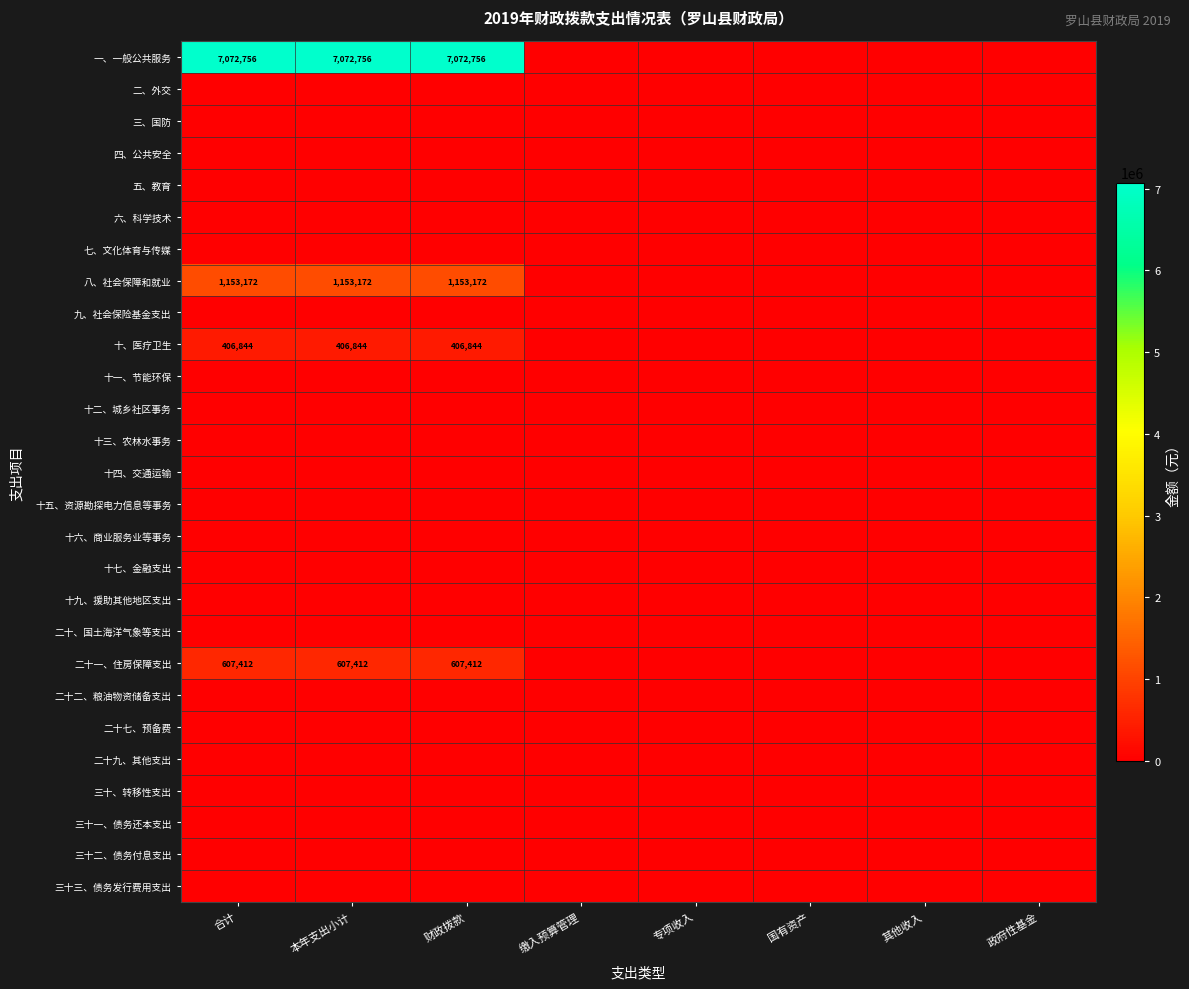

What is the sum of the 一、一般公共服务 values at 财政拨款 and 本年支出小计?

14145512